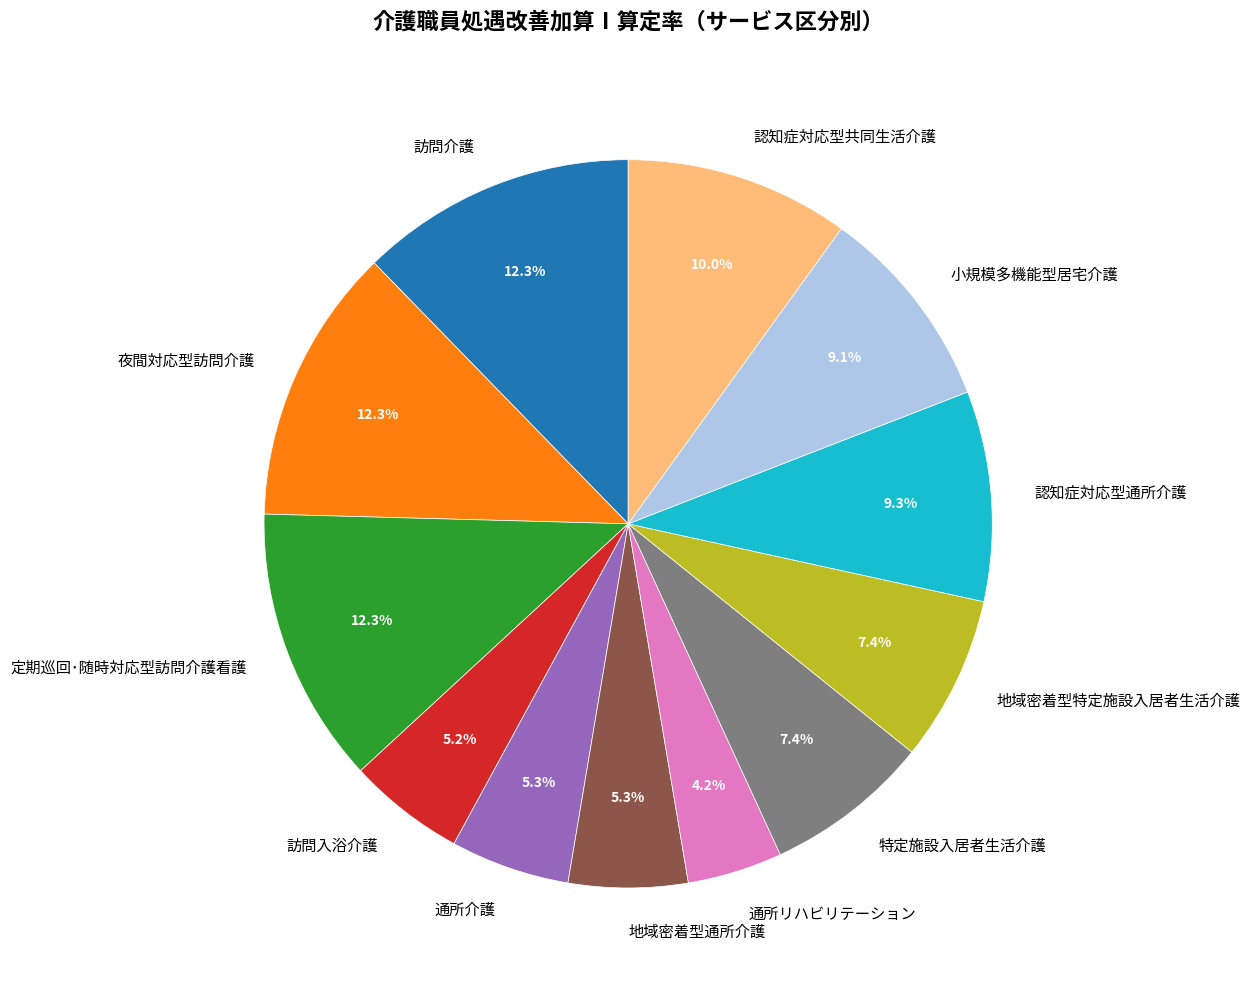

The 小規模多機能型居宅介護 slice represents 9% of the pie. True or false?

True